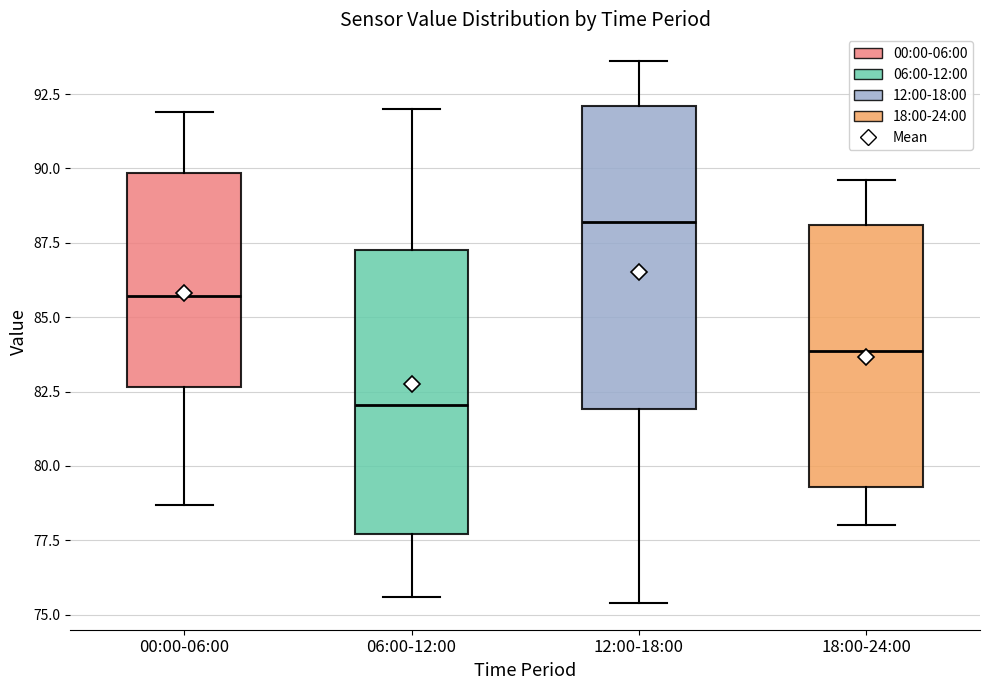

Which box has the highest median line?

12:00-18:00